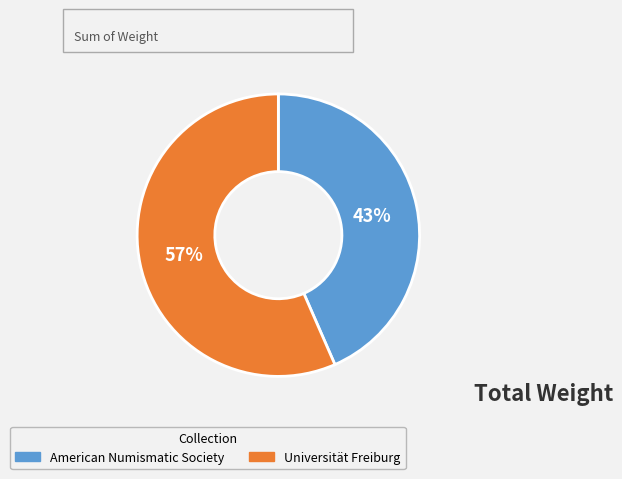

Approximately how many times larger is the value at Universität Freiburg compared to American Numismatic Society?

1.3